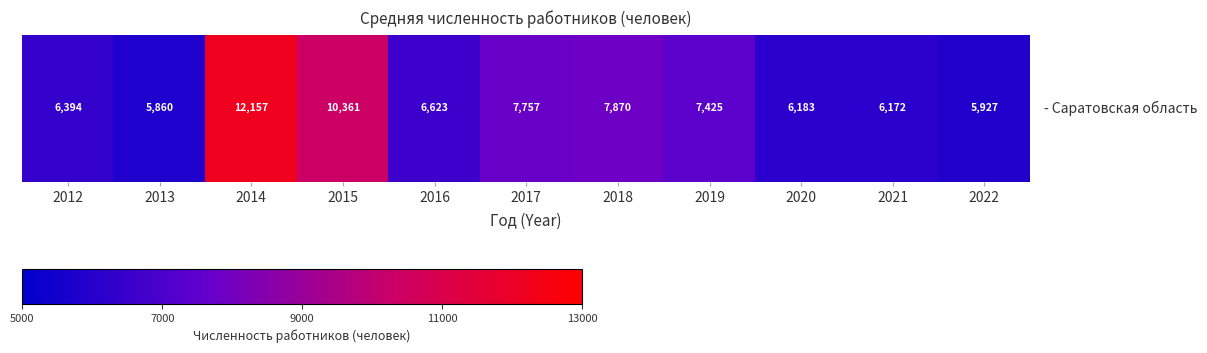

Reading left to right, transcribe all the data shown in this chart.

2012=6394	2013=5860	2014=12157	2015=10361	2016=6623	2017=7757	2018=7870	2019=7425	2020=6183	2021=6172	2022=5927